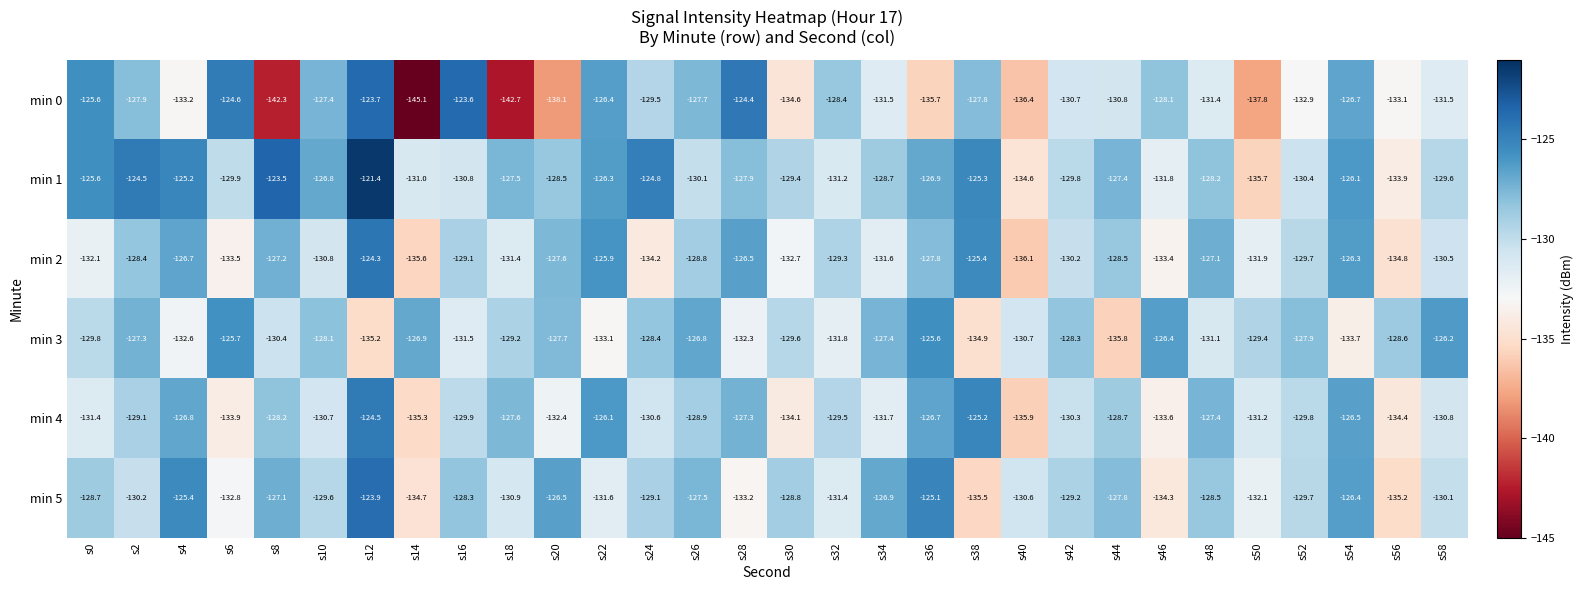

How many categories are shown in the chart?

30